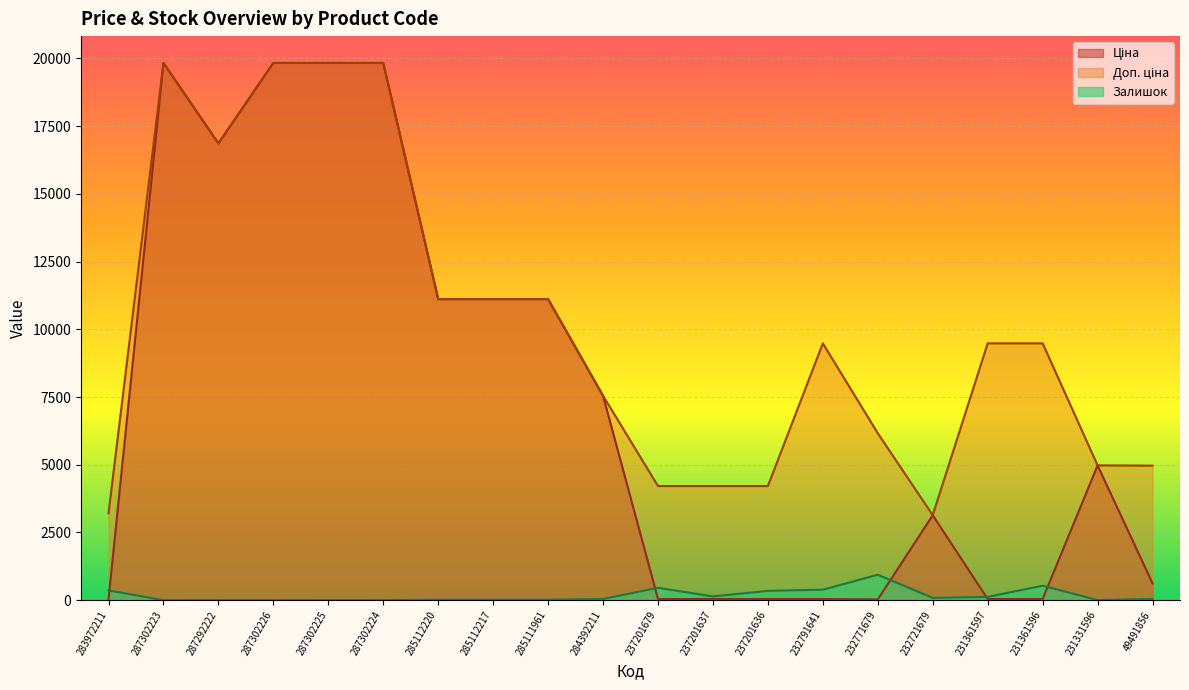

What is the approximate value of Залишок at 231361597?

121.0